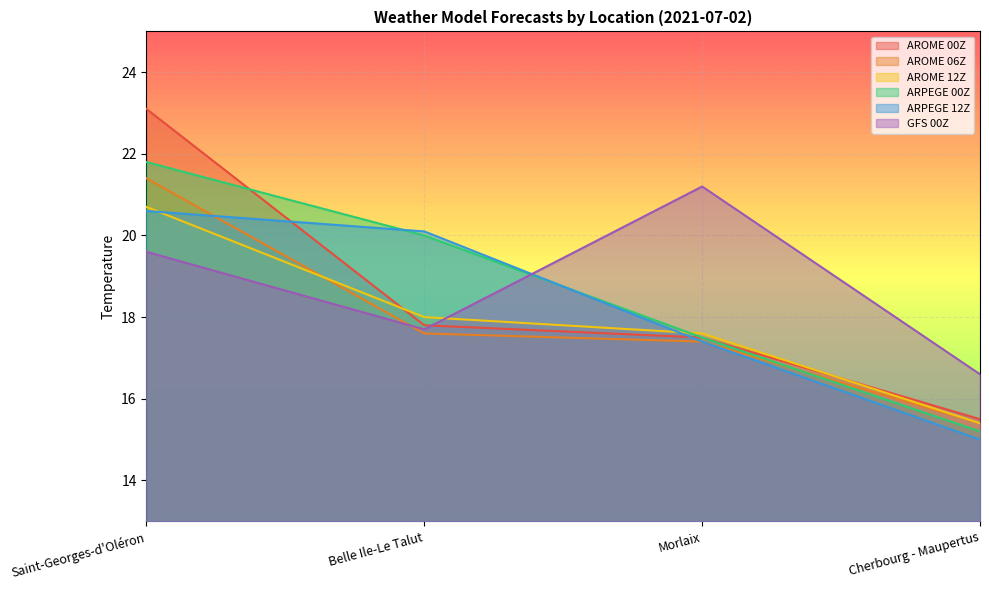

How many times do AROME 06Z and ARPEGE 12Z cross each other?

1